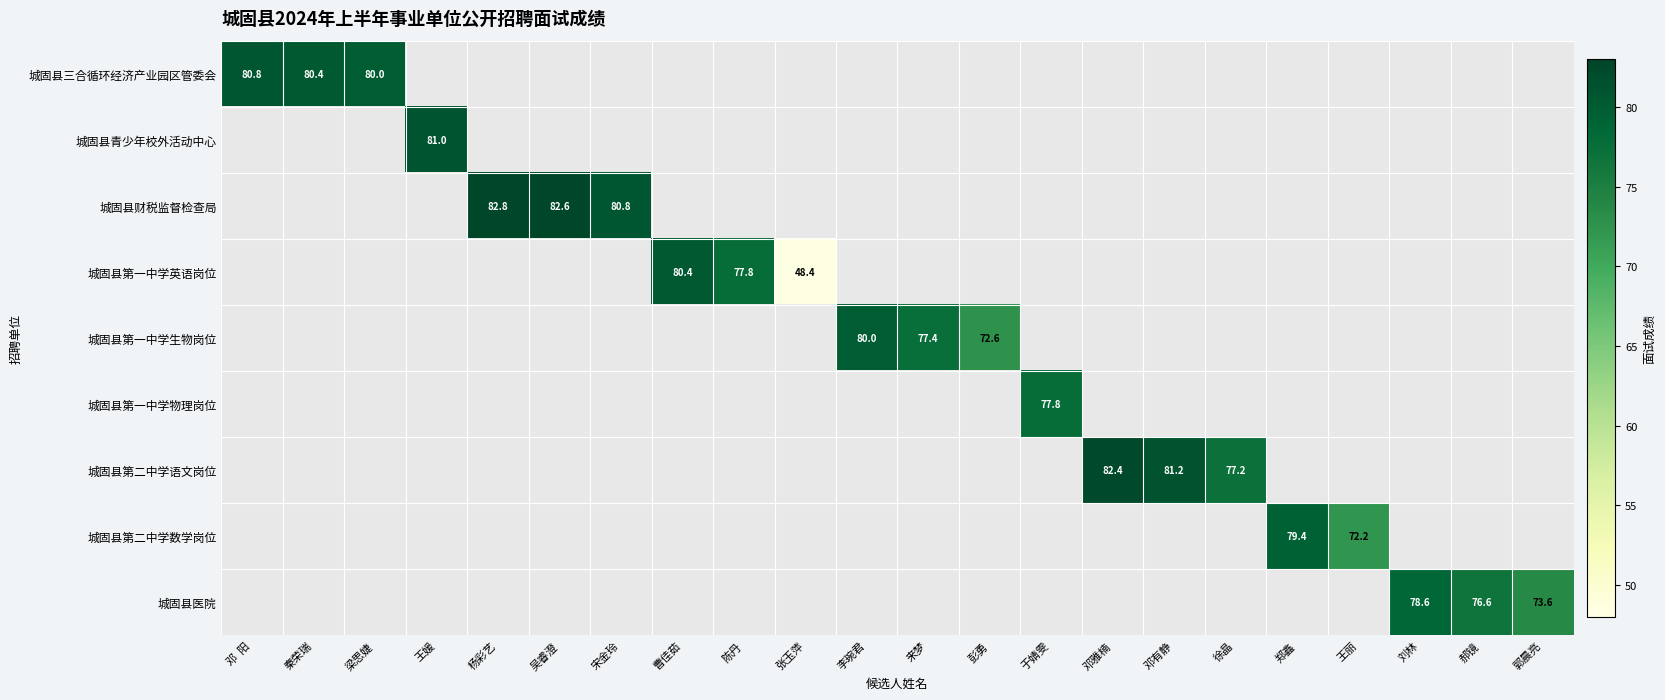

True or false: 城固县第一中学英语岗位 has a value of 48.4 at 张玉萍.

True